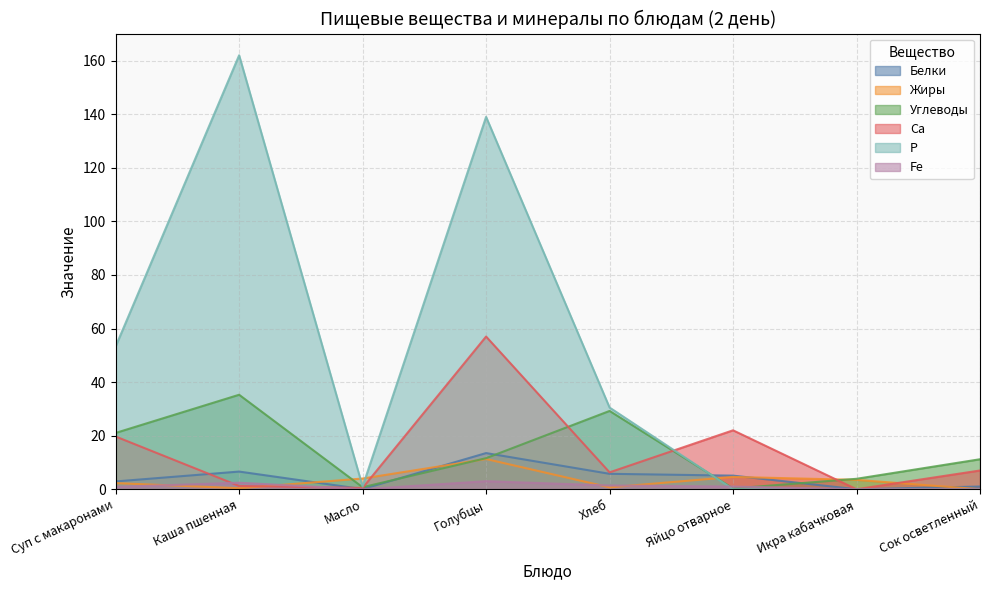

How many distinct data groups are displayed?

6